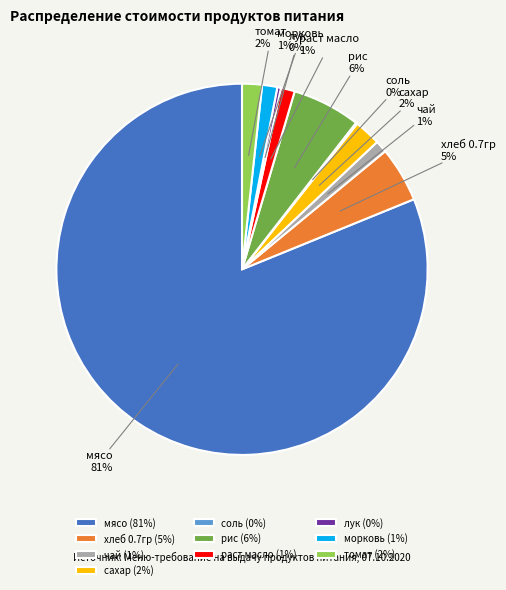

To the nearest percent, what is the difference between the лук (0%) and сахар (2%) slice percentages?

2%